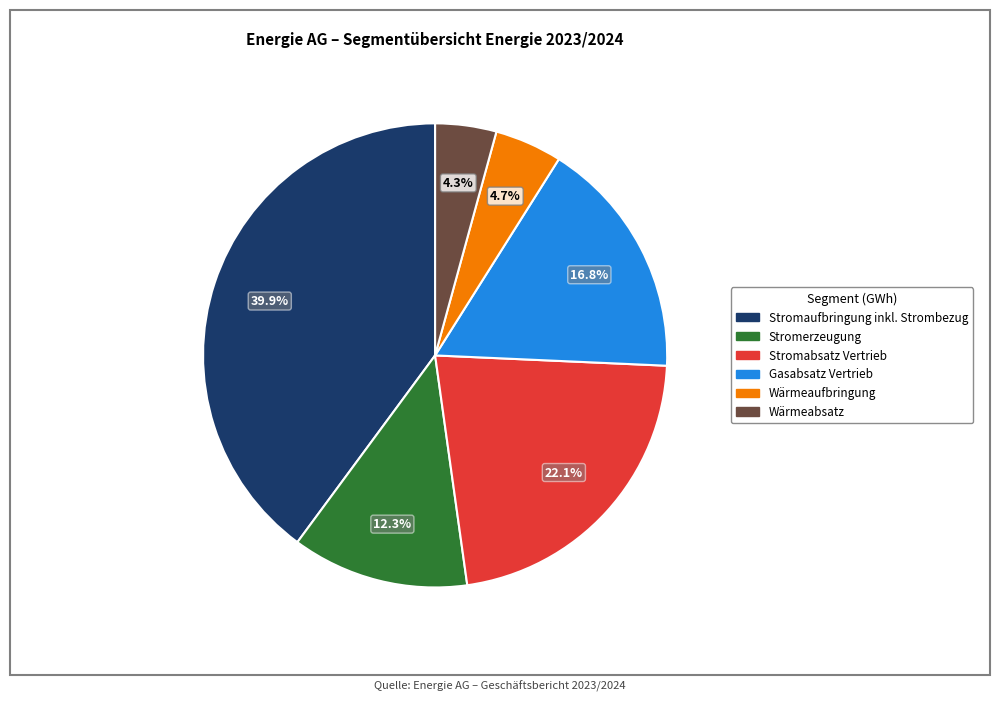

To the nearest percent, what portion does Gasabsatz Vertrieb represent?

17%